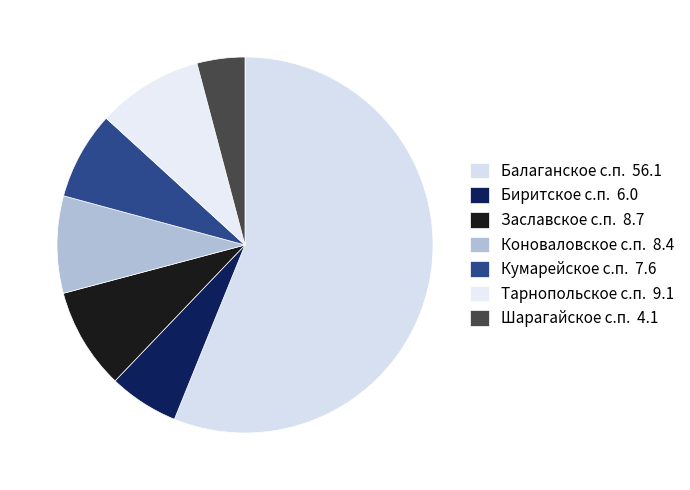

To the nearest percent, what is the difference between the Шарагайское с.п. and Тарнопольское с.п. slice percentages?

5%